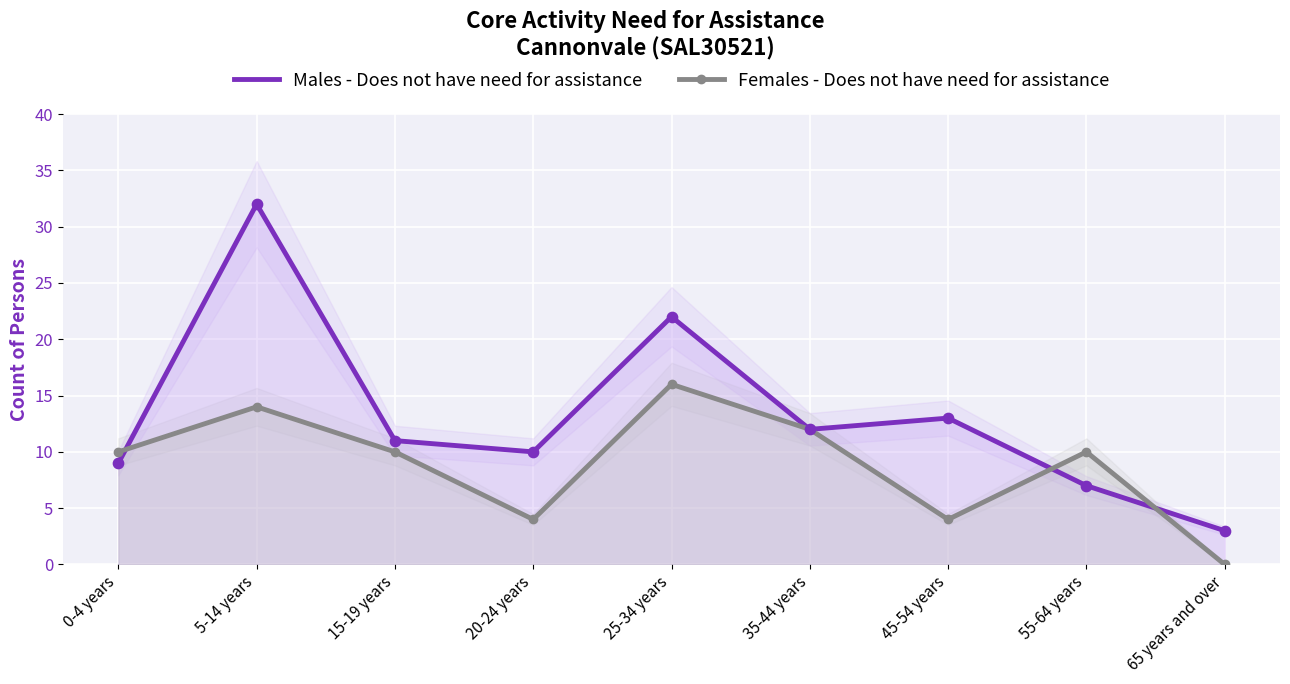

What are all the series names shown in the legend?

Males - Does not have need for assistance, Females - Does not have need for assistance